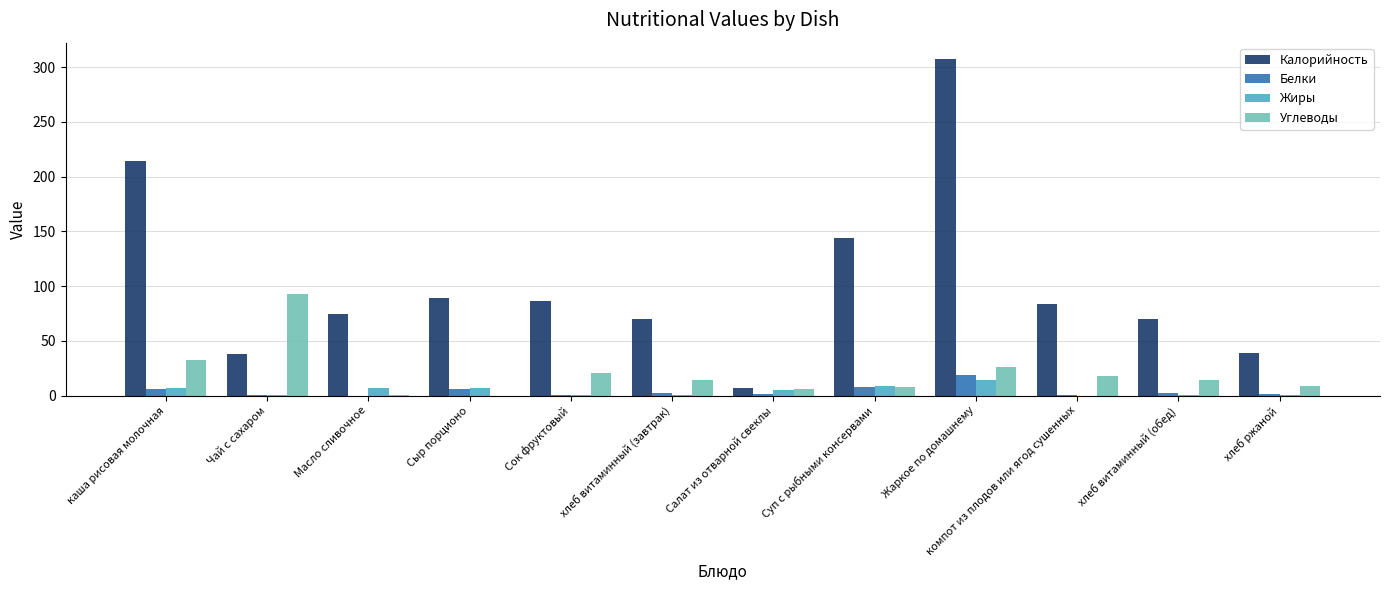

What is the sum of all Белки values?

46.3